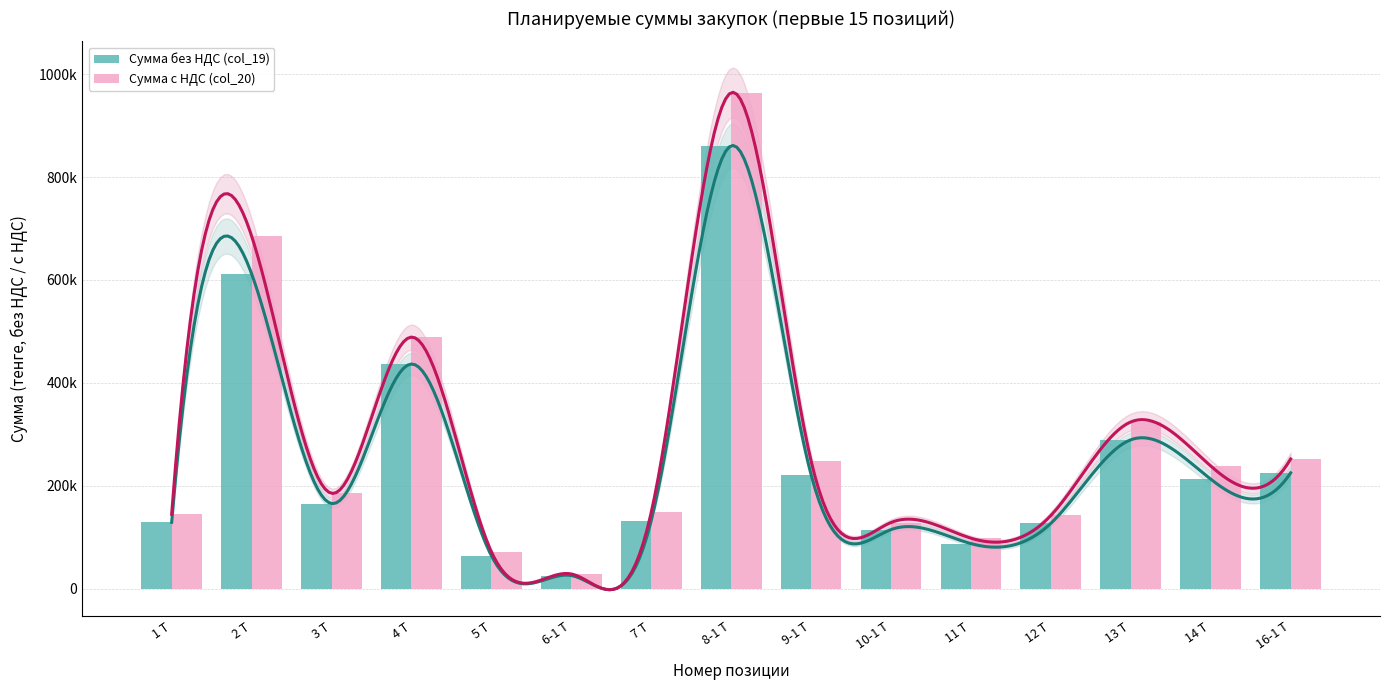

What is the sum of the Сумма с НДС (col_20) values at 11 Т and 2 Т?

783529.6